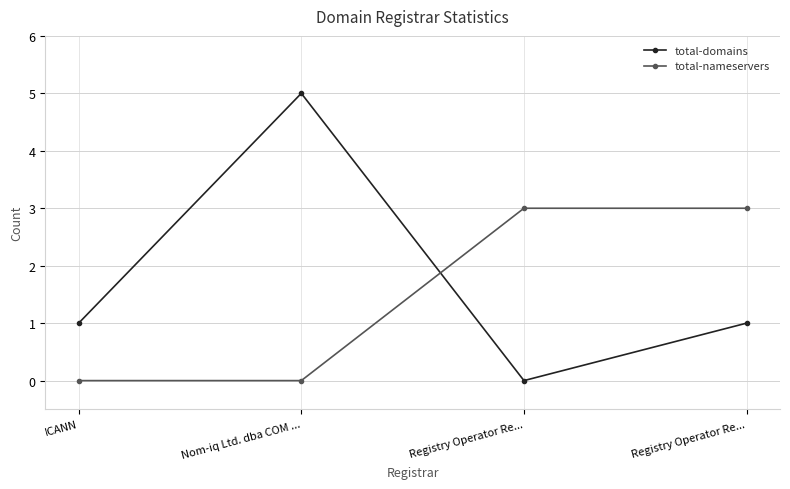

How many lines are shown in the chart?

2